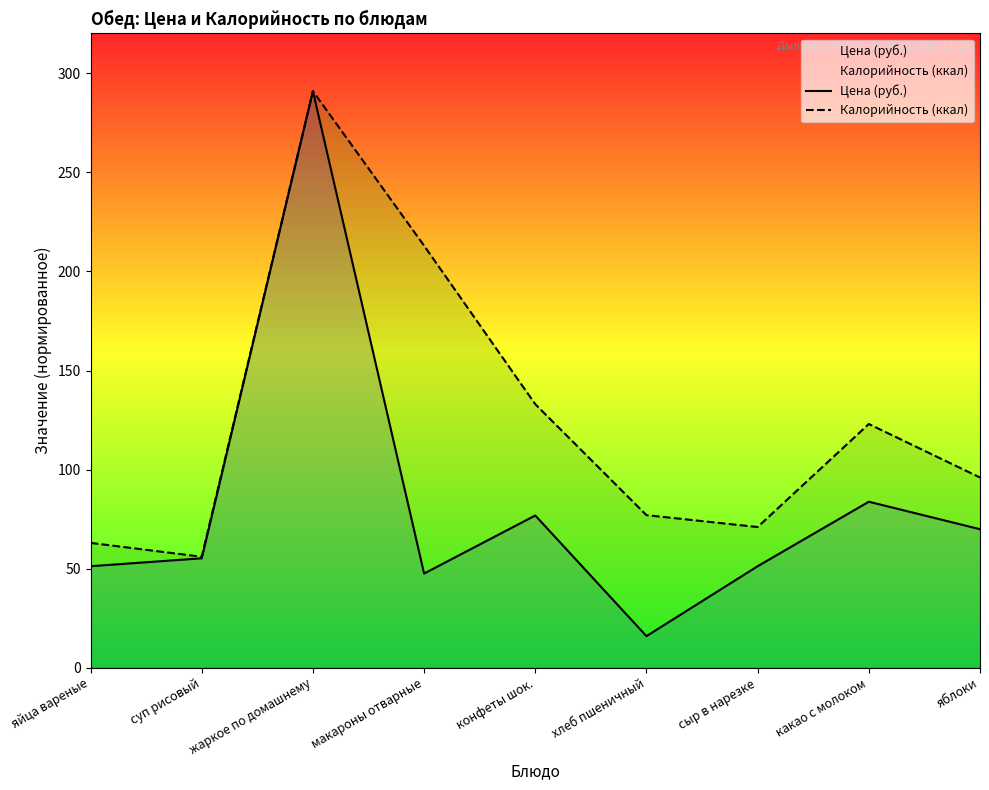

True or false: Калорийность (ккал) and Цена (руб.) intersect in this chart.

False